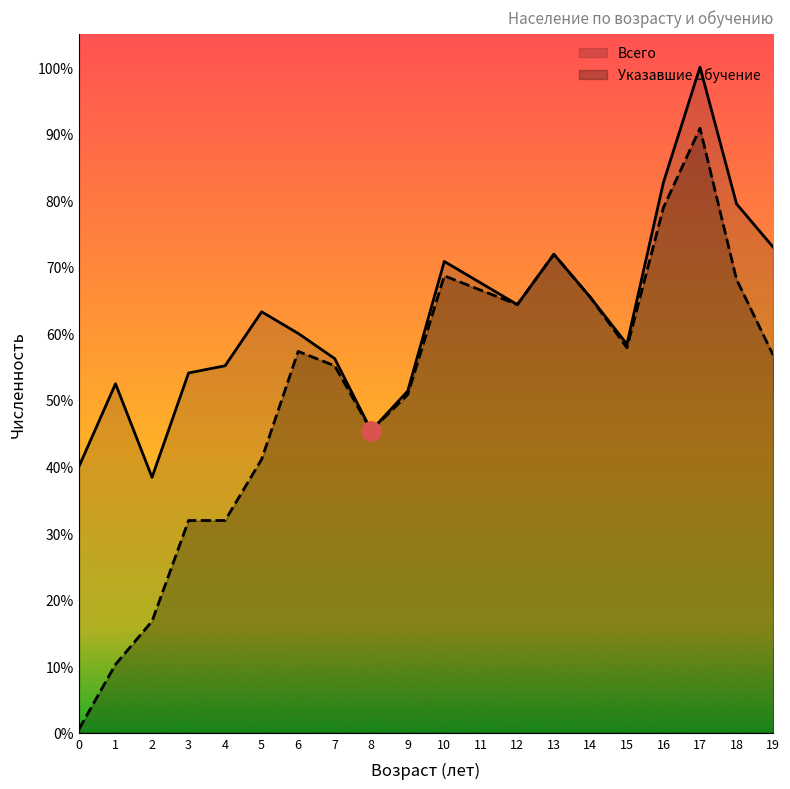

True or false: Всего has more than 1 interior local peaks.

True